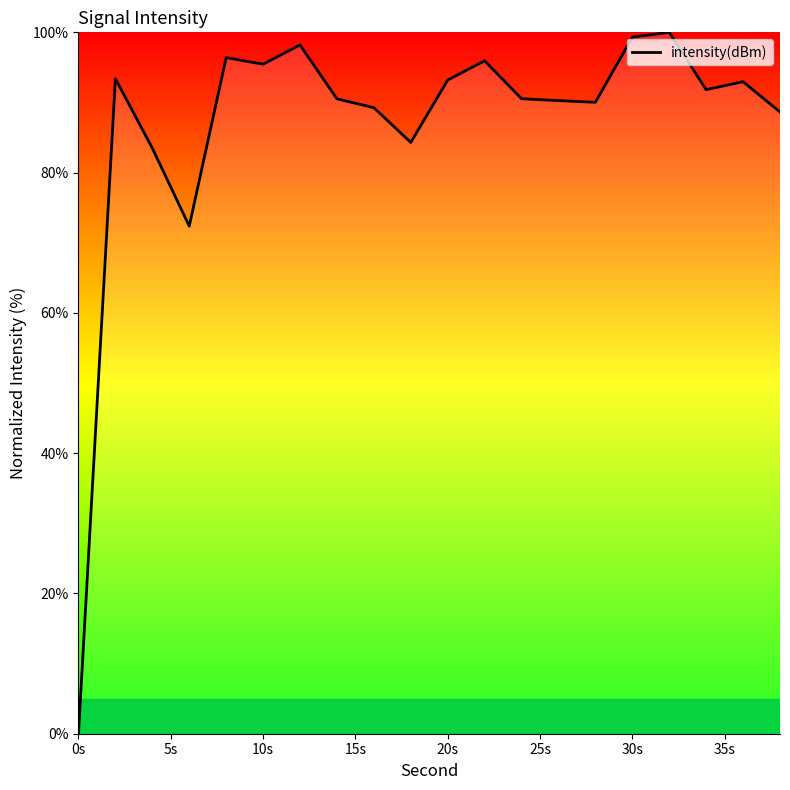

What is the difference between the maximum and minimum values?

100.0